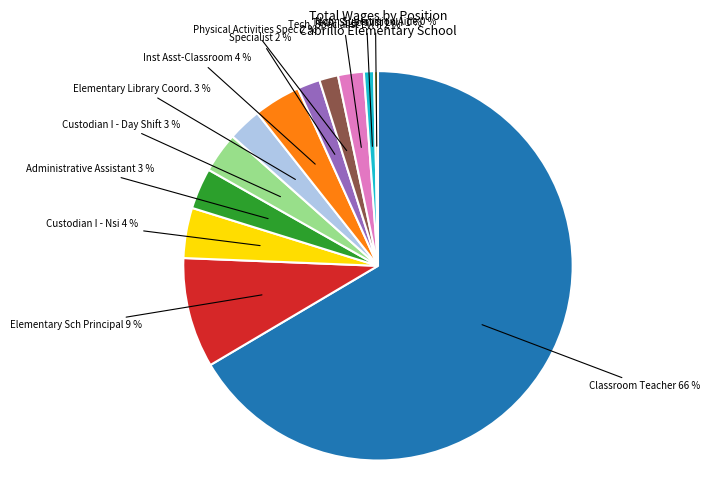

Count the number of slices in the pie.

12